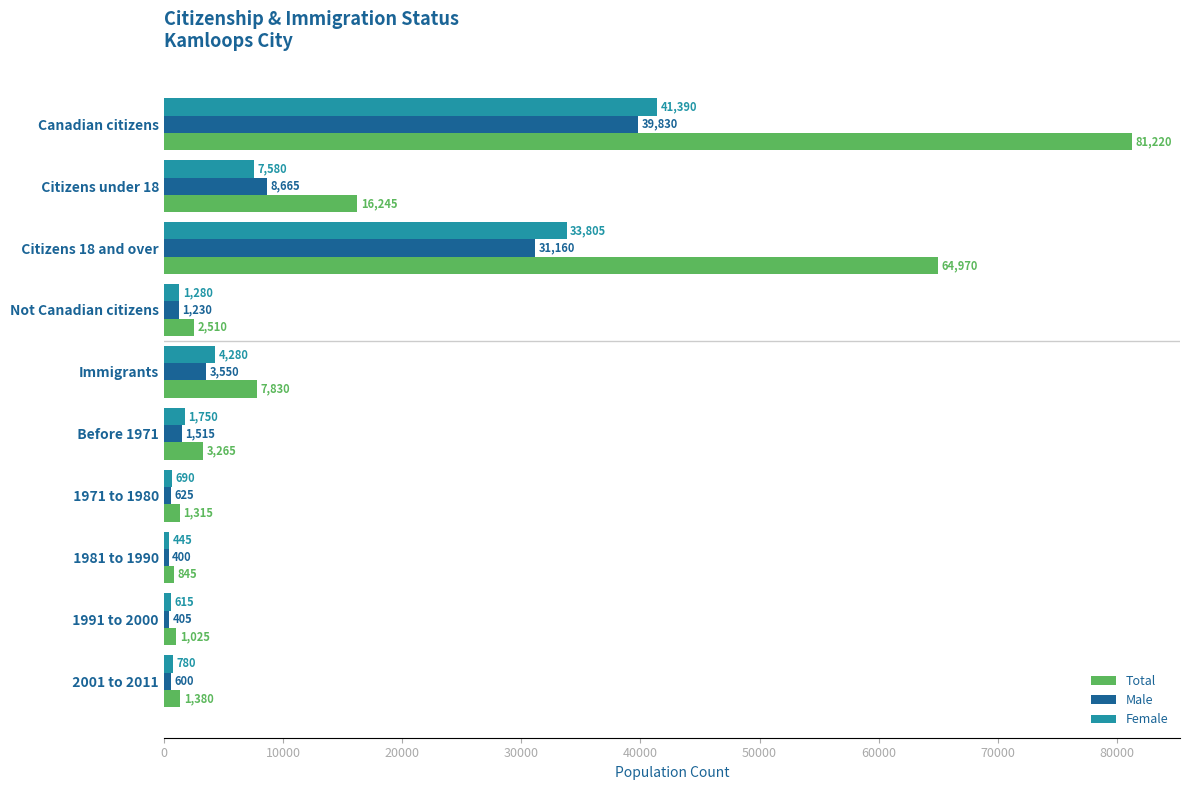

True or false: Male has a value of 39830 at Canadian citizens.

True